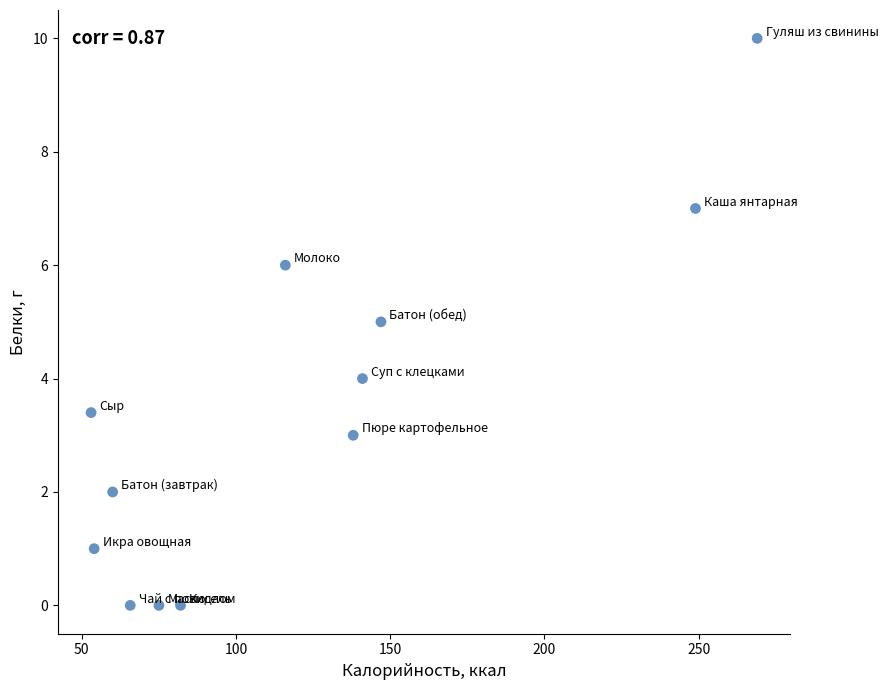

What is the range of X values (max minus min)?

216.0